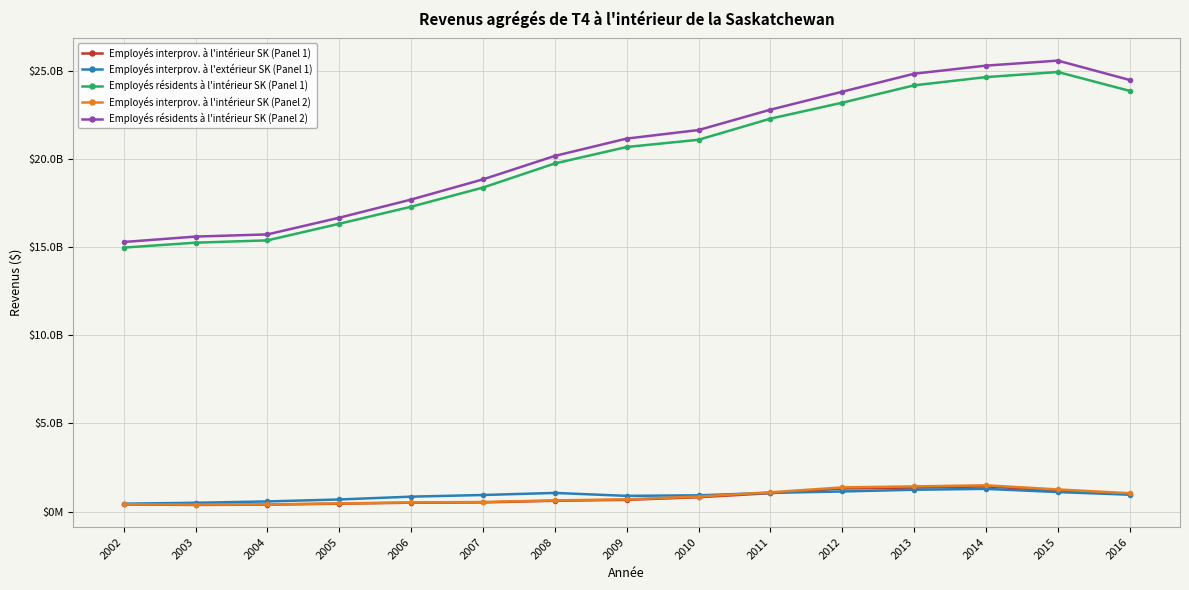

What are all the series names shown in the legend?

Employés interprov. à l'intérieur SK (Panel 1), Employés interprov. à l'extérieur SK (Panel 1), Employés résidents à l'intérieur SK (Panel 1), Employés interprov. à l'intérieur SK (Panel 2), Employés résidents à l'intérieur SK (Panel 2)